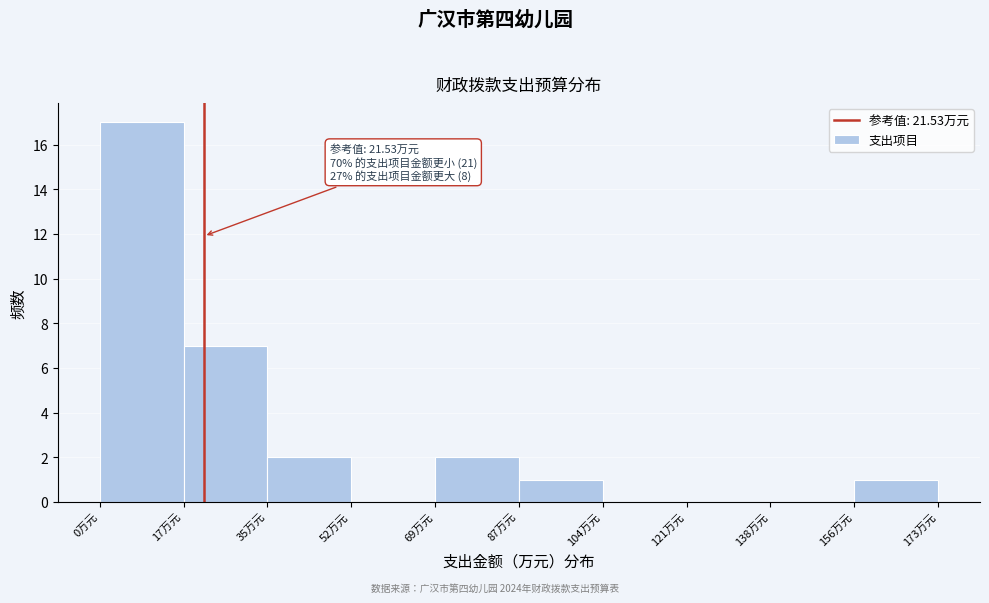

Over which range of the x-axis is the bar tallest?

0 to 18